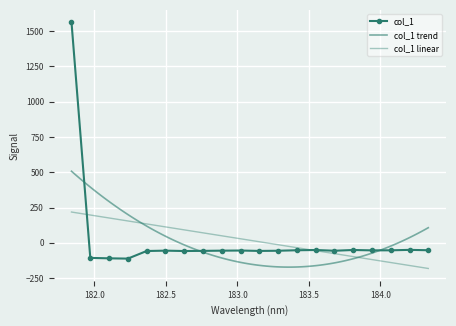

Reading left to right, what are all the values shown in this chart?

1562.0	-106.7	-109.8	-111.7	-57.9	-55.4	-58.1	-56.9	-55.4	-54.5	-57.4	-56.1	-52.6	-50.9	-56.1	-50.8	-53.4	-53.0	-49.9	-52.5